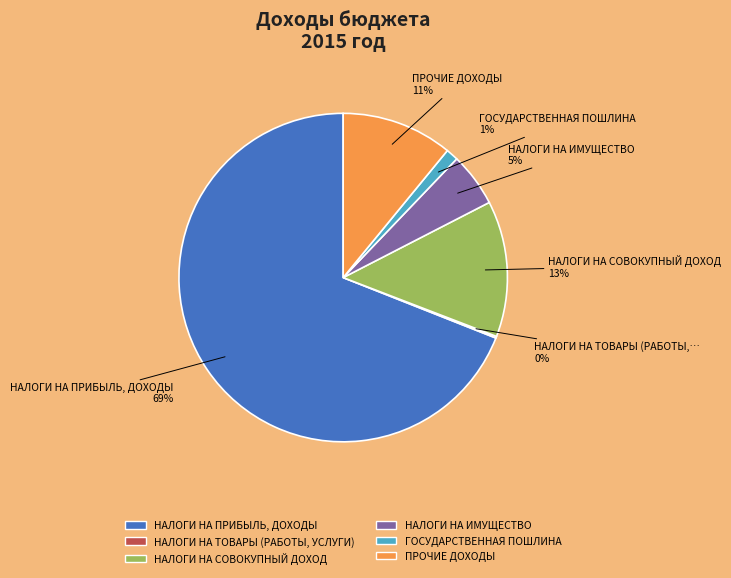

What is the largest slice in the pie chart?

НАЛОГИ НА ПРИБЫЛЬ, ДОХОДЫ